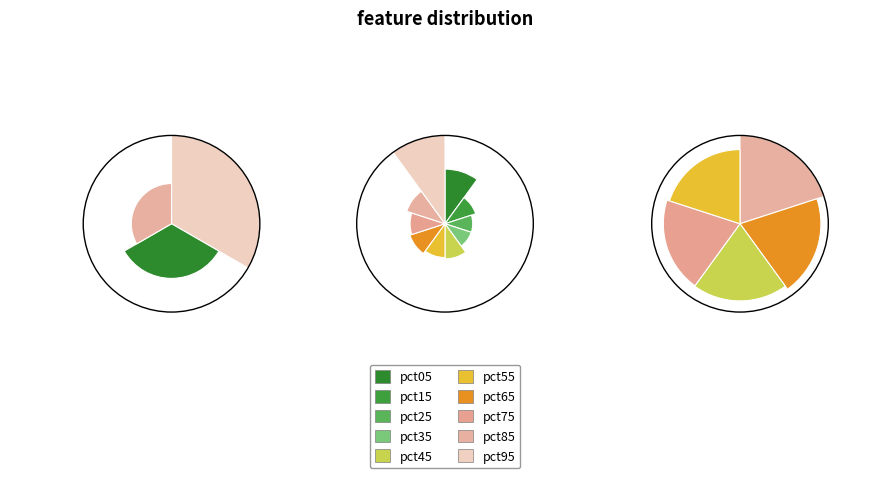

Between pct45 and pct25, which is larger?

pct45